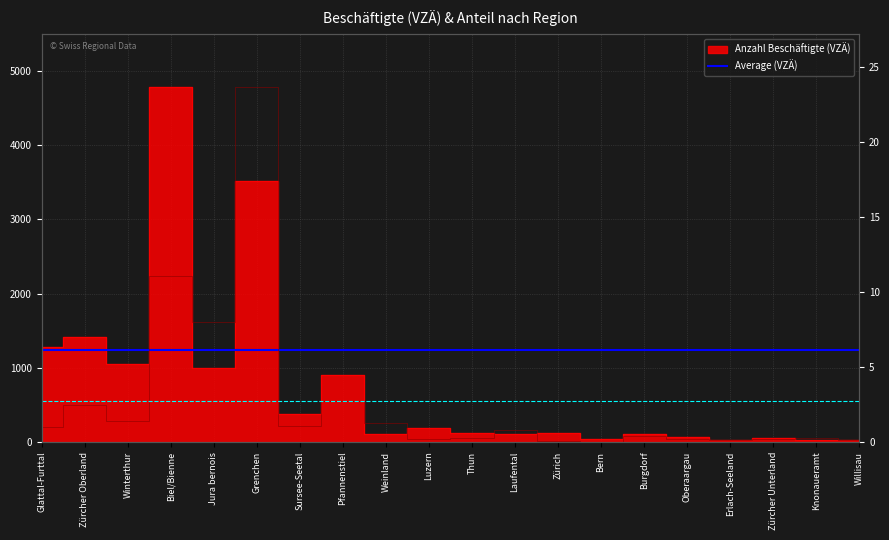

How many interior local peaks does the Anteil VZÄ (%) series have?

7